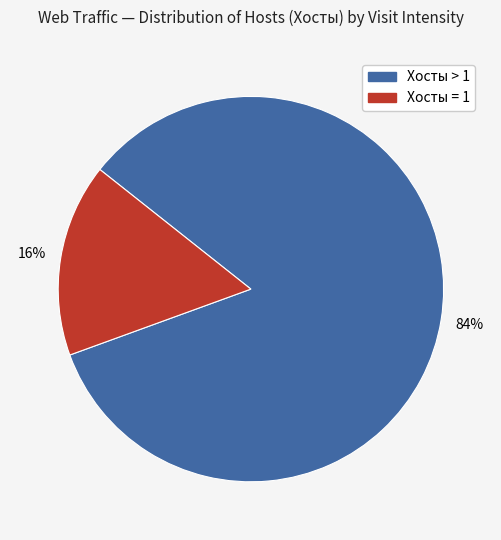

To the nearest percent, what is the average slice percentage?

50%